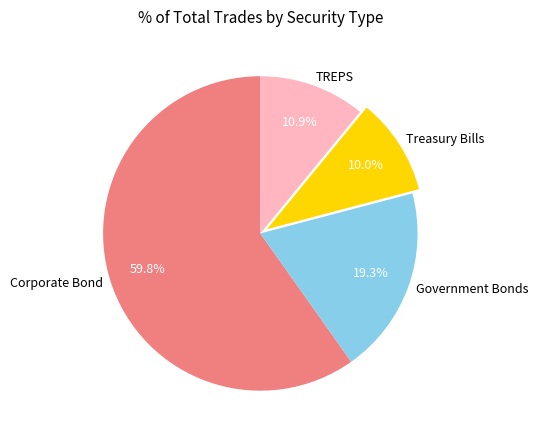

What is the ratio of the value at Corporate Bond to the value at TREPS?

5.5